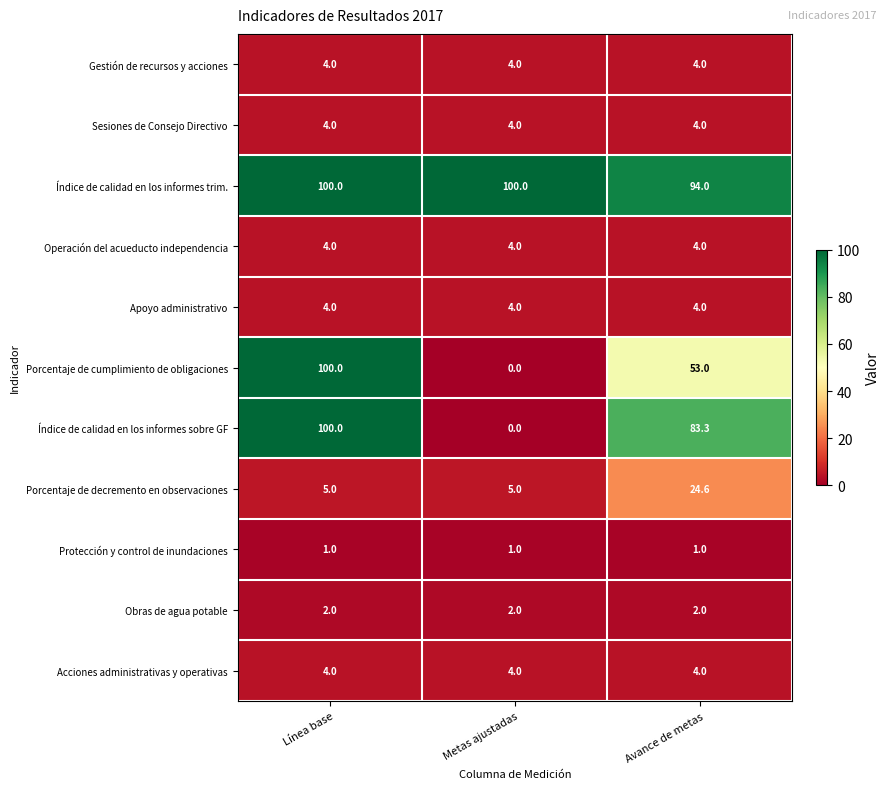

What is the greatest value displayed?

100.0